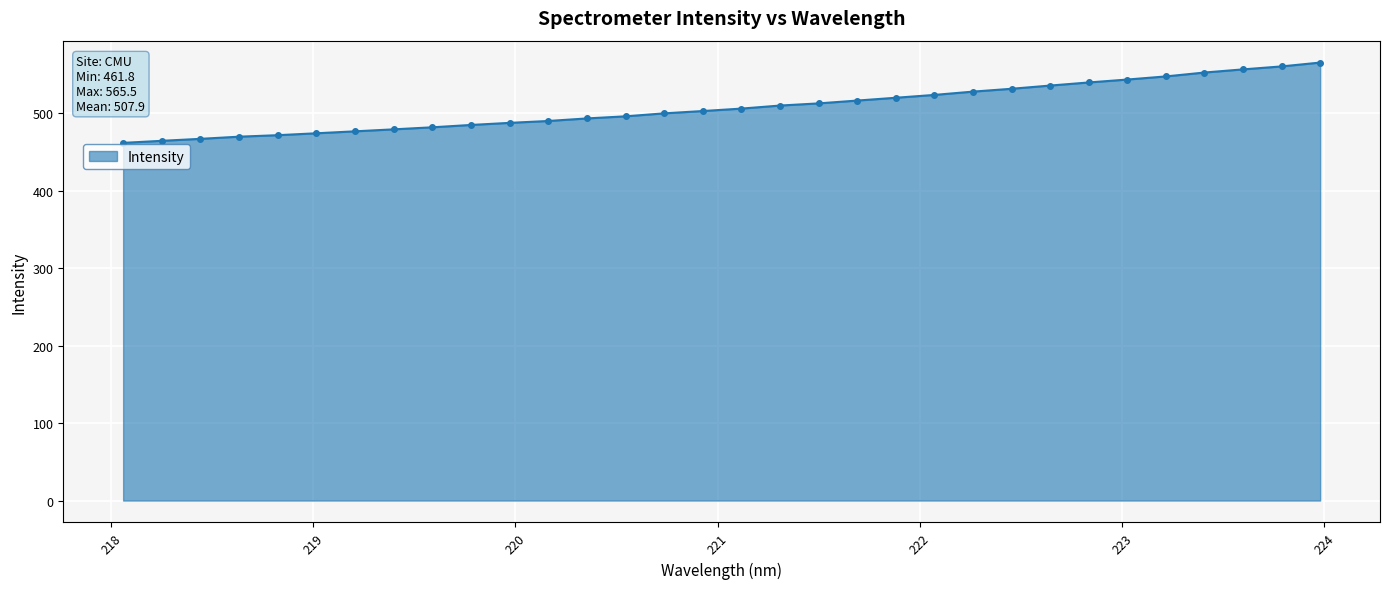

What is the maximum value shown in the chart?

565.5